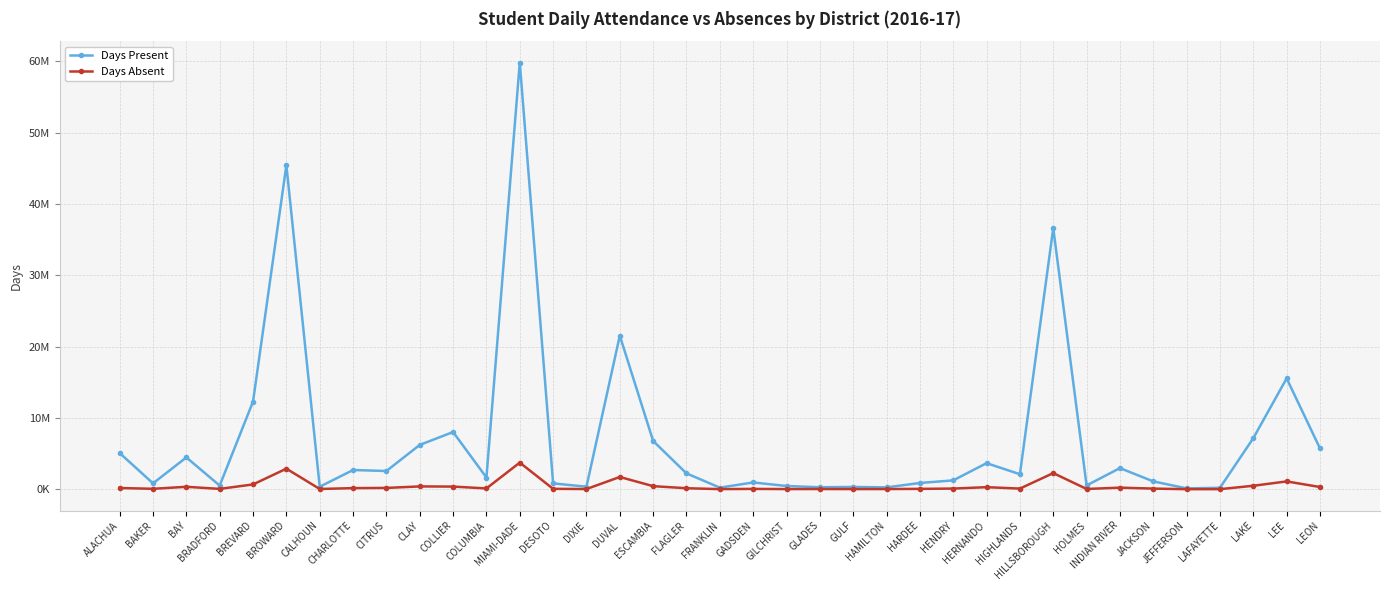

Which series has the widest spread of values?

Days Present